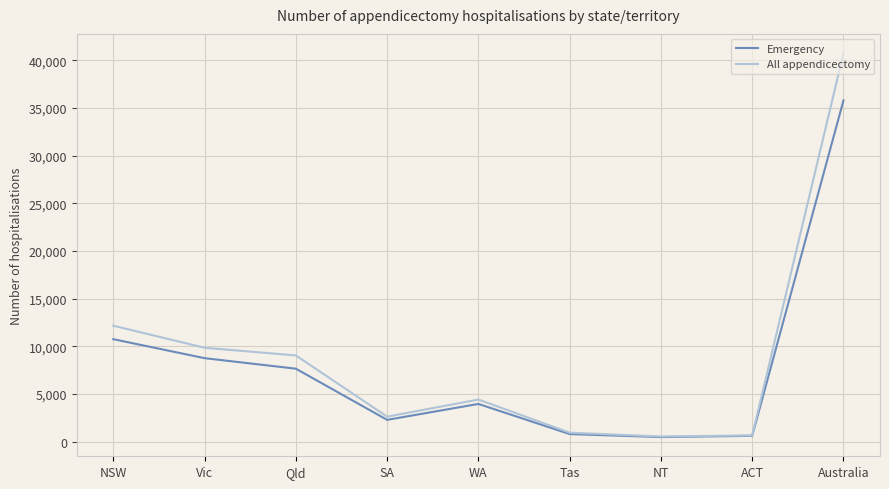

List the series in order of their overall mean, lowest first.

Emergency, All appendicectomy